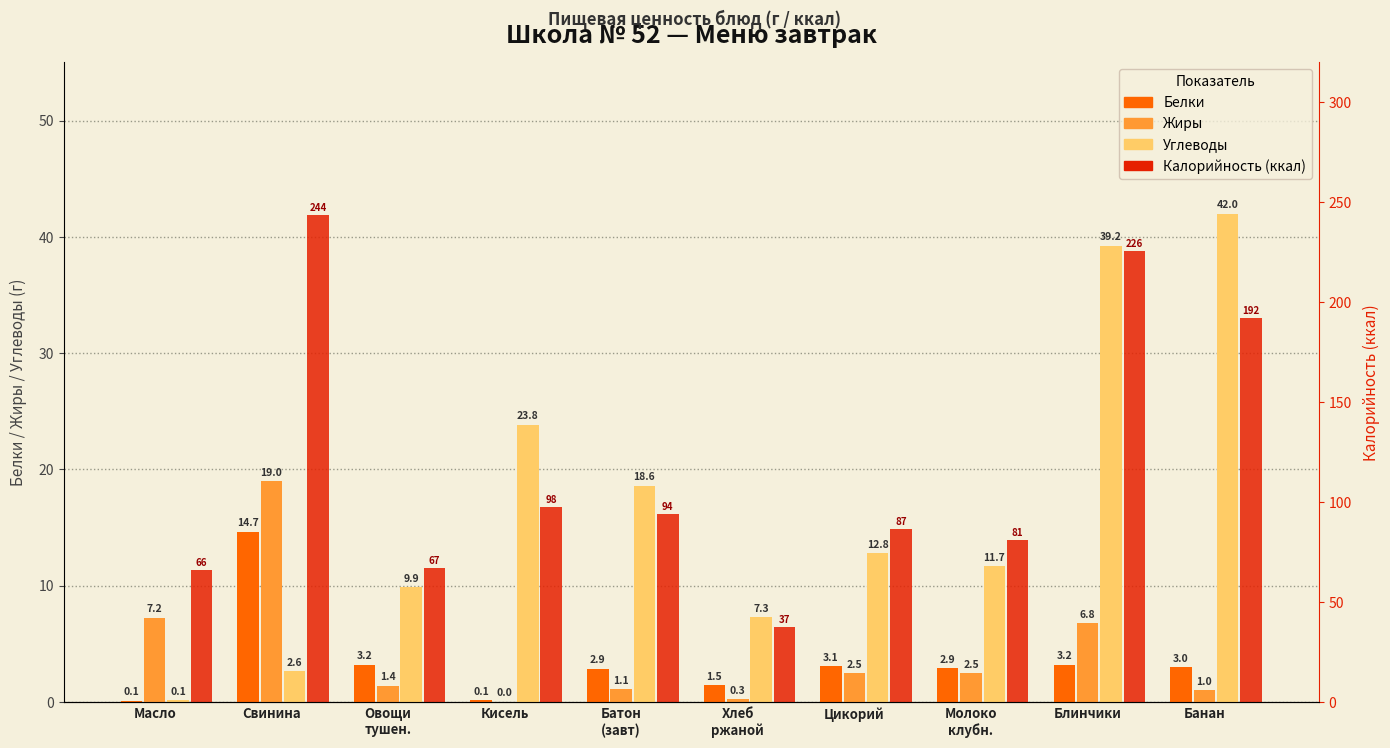

Which category has the lowest value in the Жиры series?

Кисель